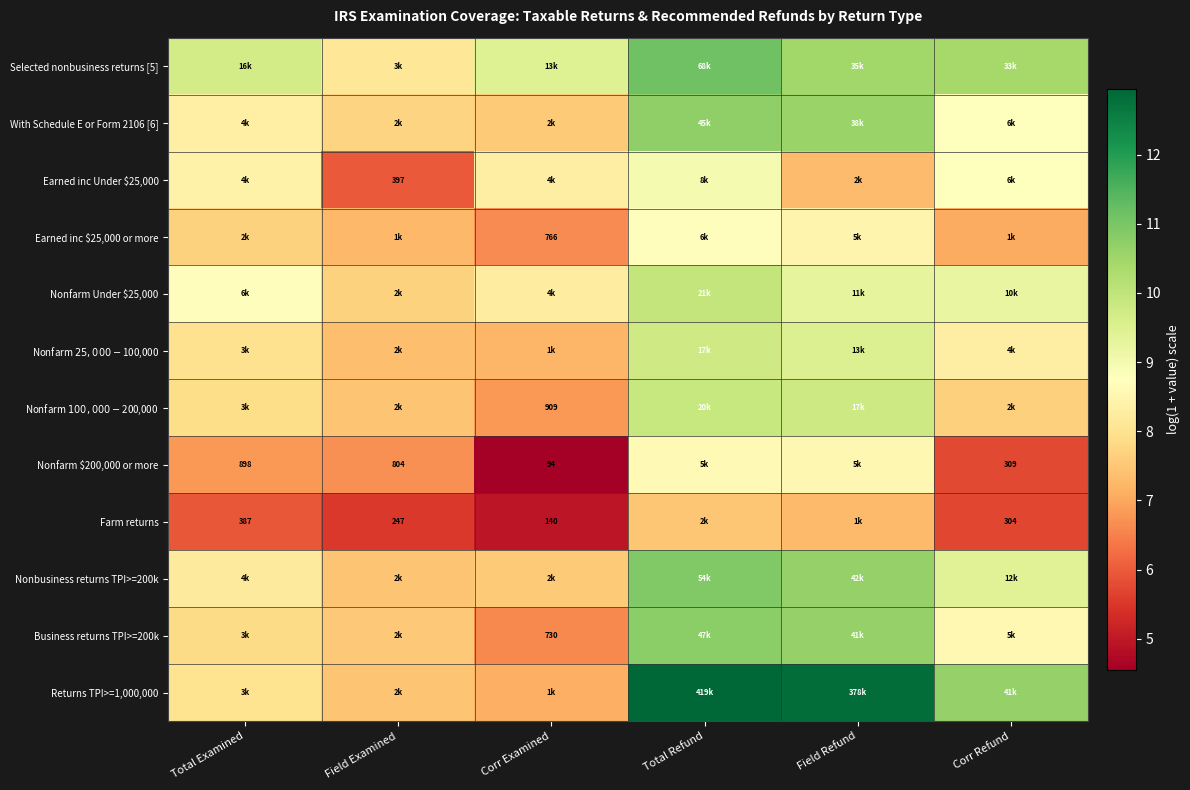

What value does the Earned inc $25,000 or more series have at Total Refund?

8.7